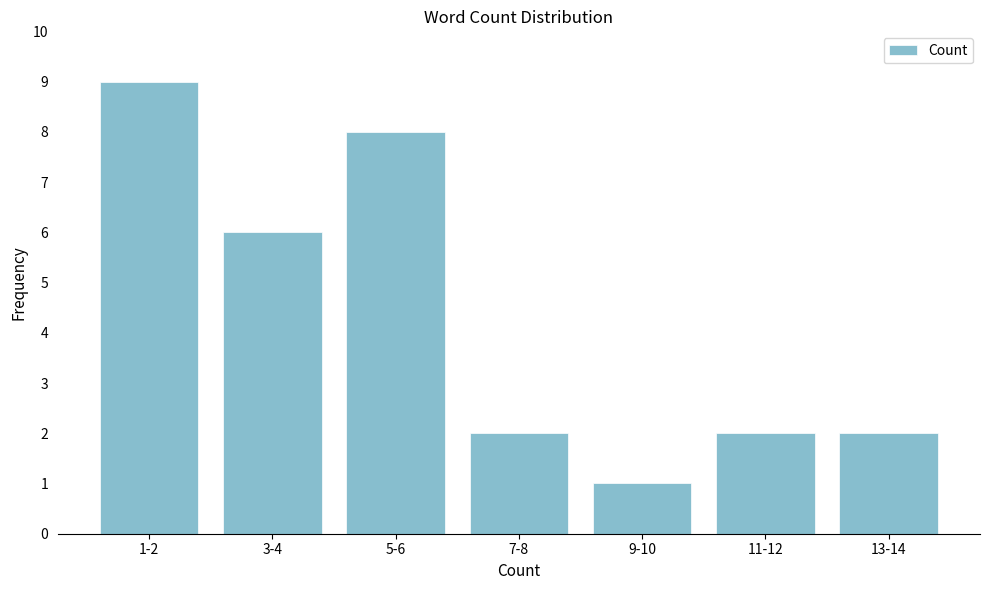

Reading right to left, what are all the values shown in this chart?

13-14=2	11-12=2	9-10=1	7-8=2	5-6=8	3-4=6	1-2=9